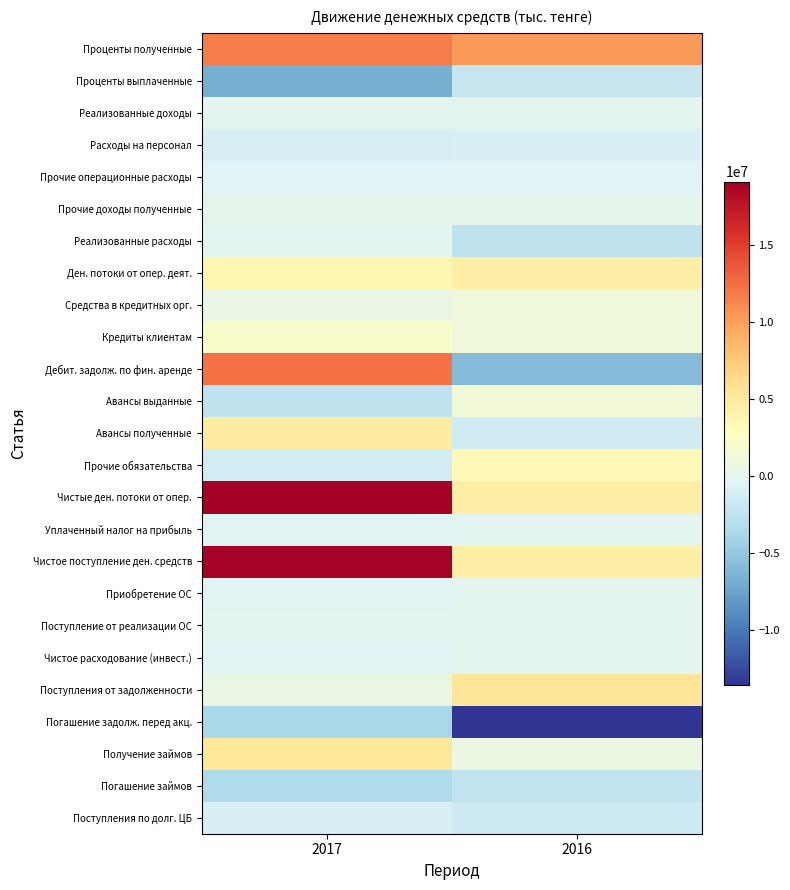

Which category has the lowest value across all series?

2016